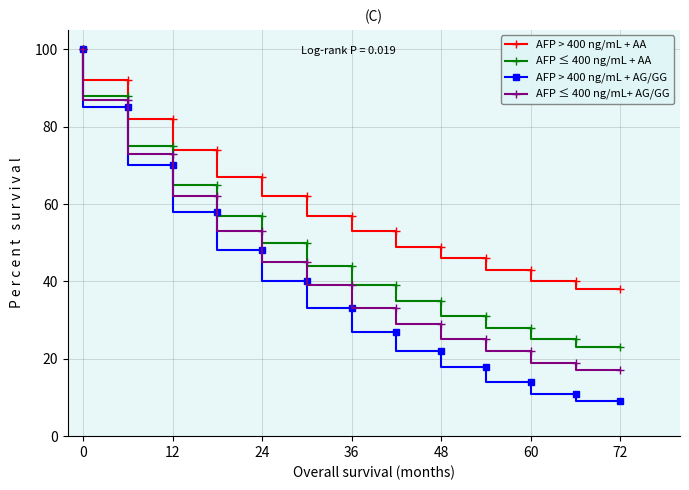

Which series has the largest total across all categories?

AFP > 400 ng/mL + AA